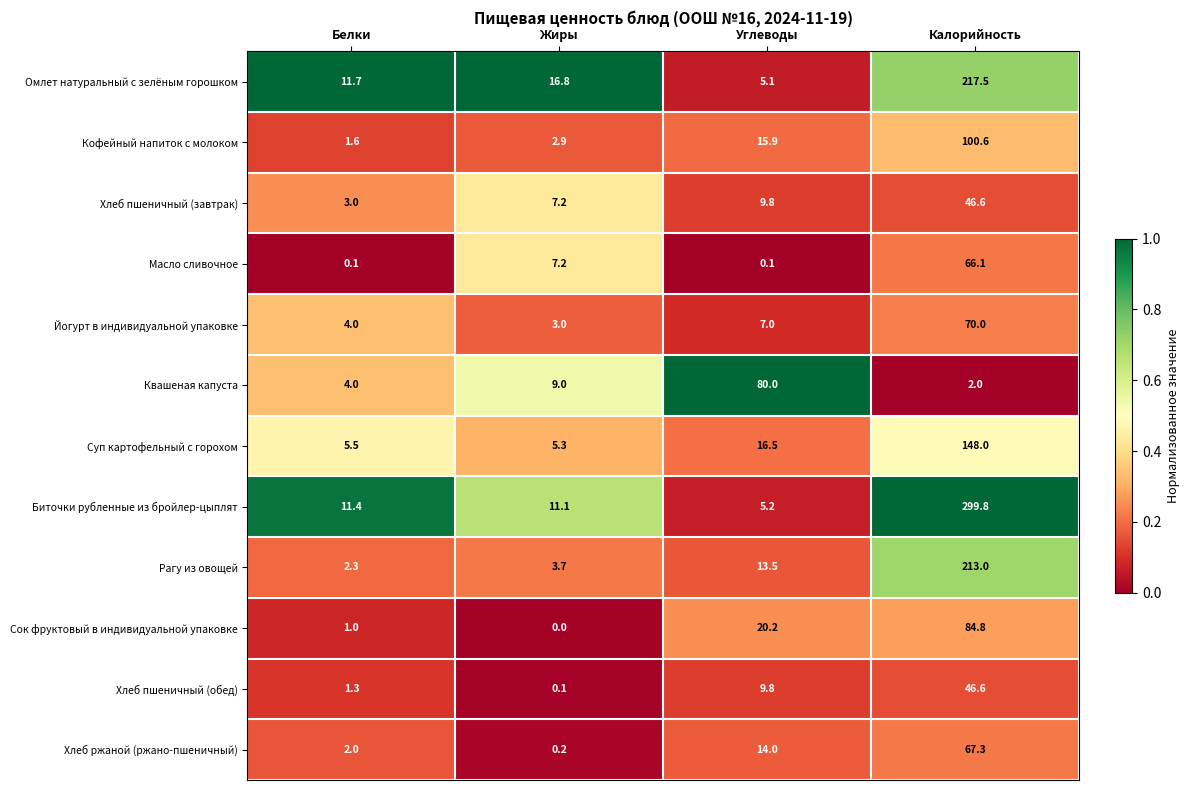

Between Жиры and Углеводы, which series saw the biggest shift?

Квашеная капуста